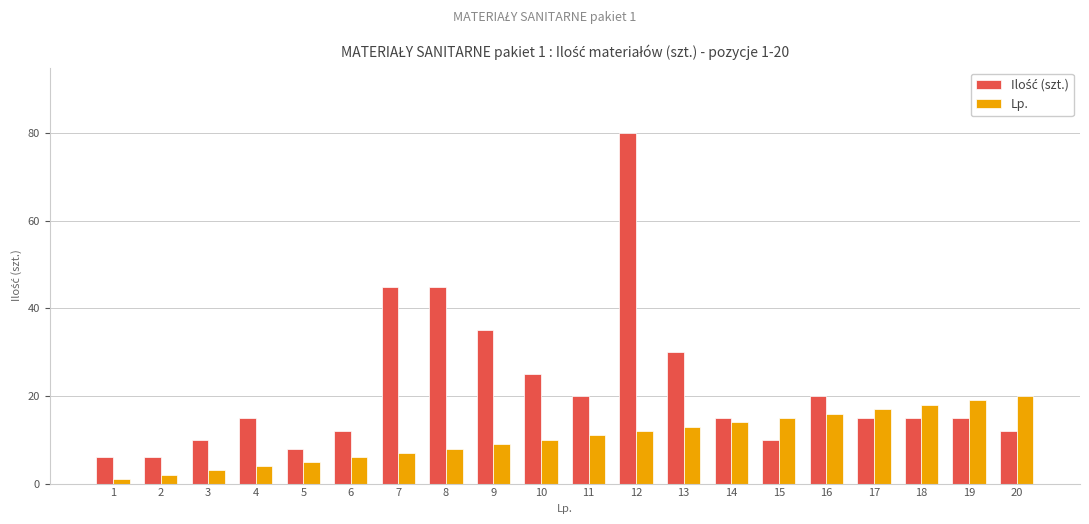

What is the sum of all Lp. values?

210